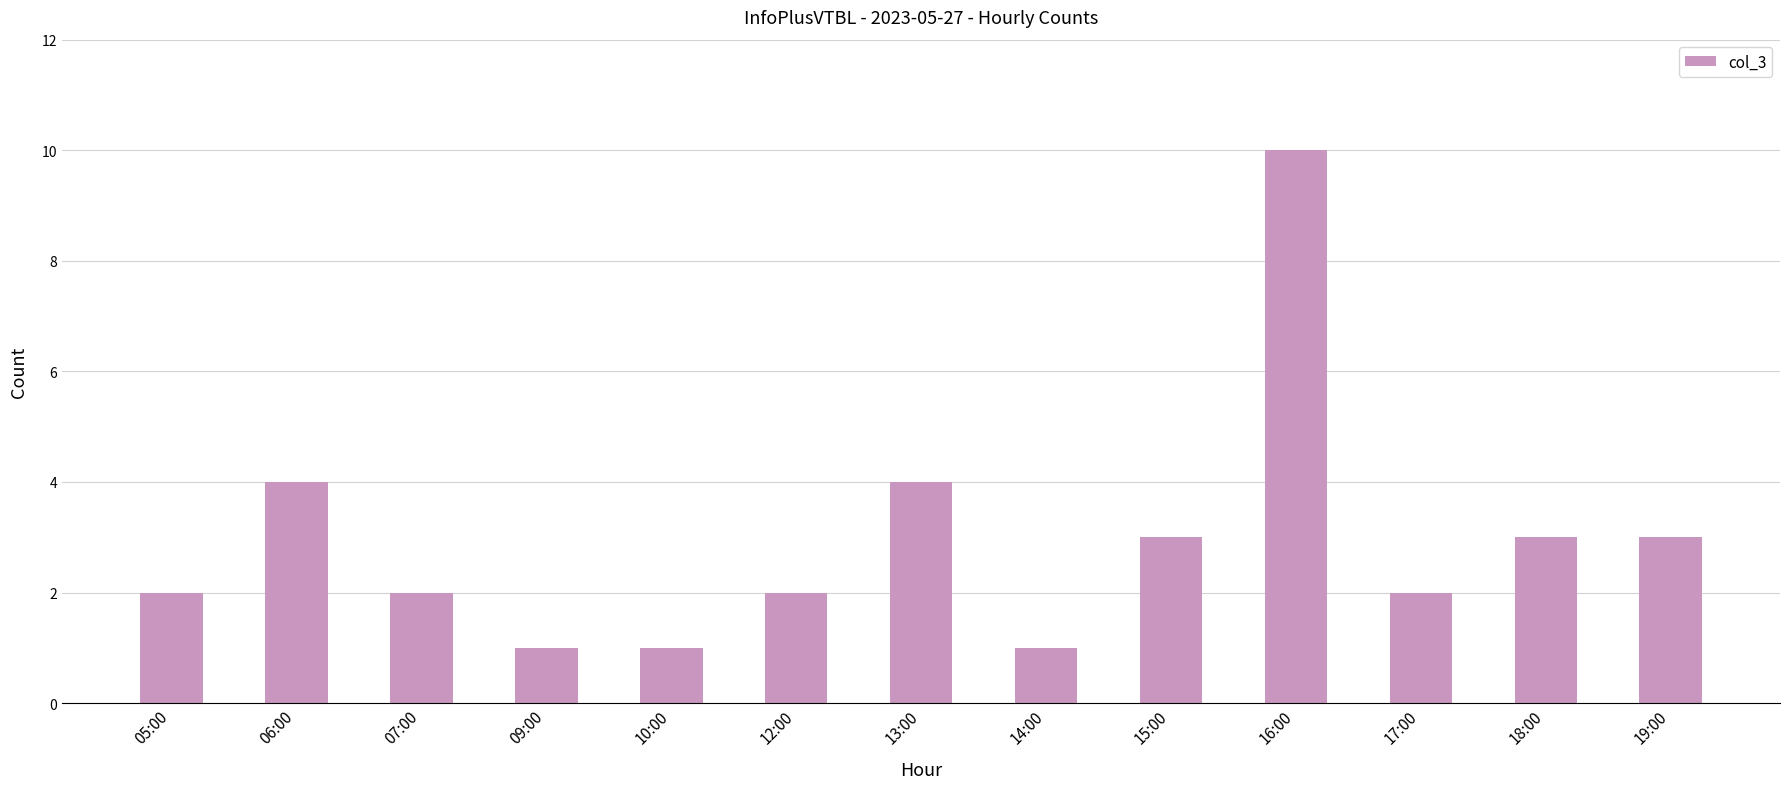

Which category has the highest value across all series?

16:00